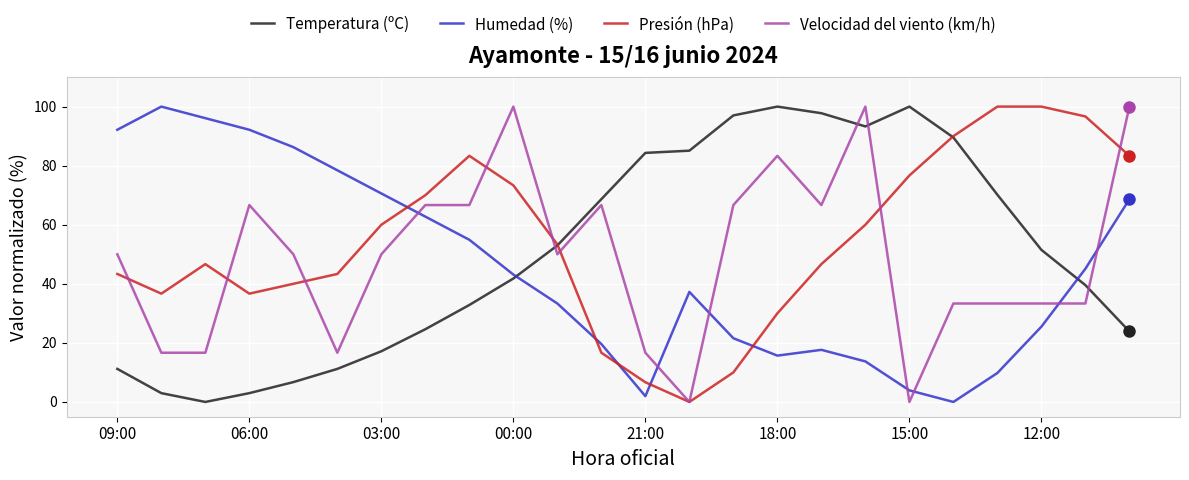

What are all the series names shown in the legend?

Temperatura (ºC), Humedad (%), Presión (hPa), Velocidad del viento (km/h)